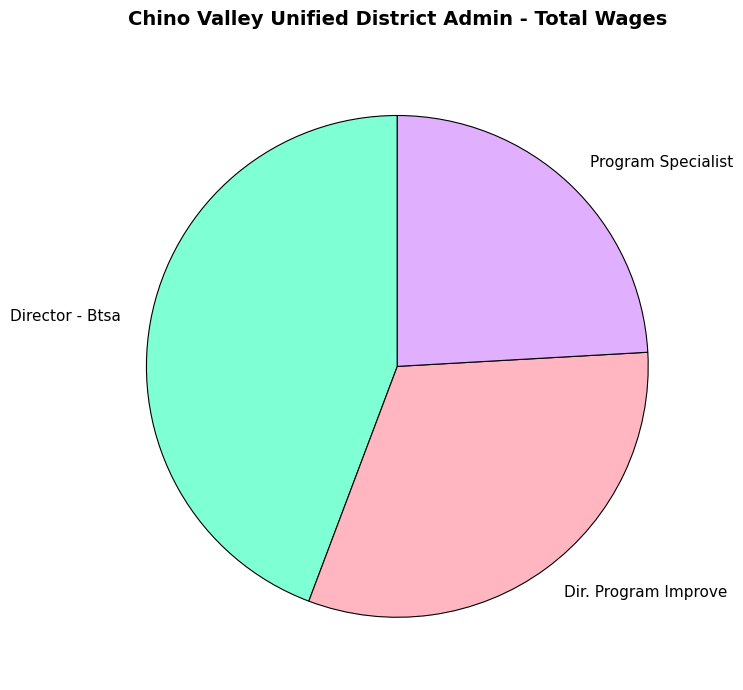

Is Program Specialist the majority of the pie?

No